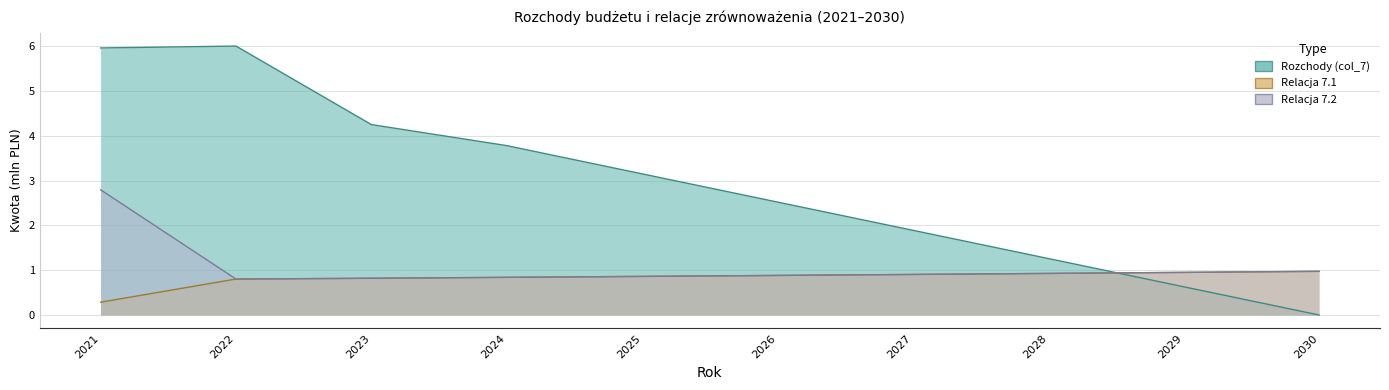

What is the average value of the Relacja 7.1 series?

0.8